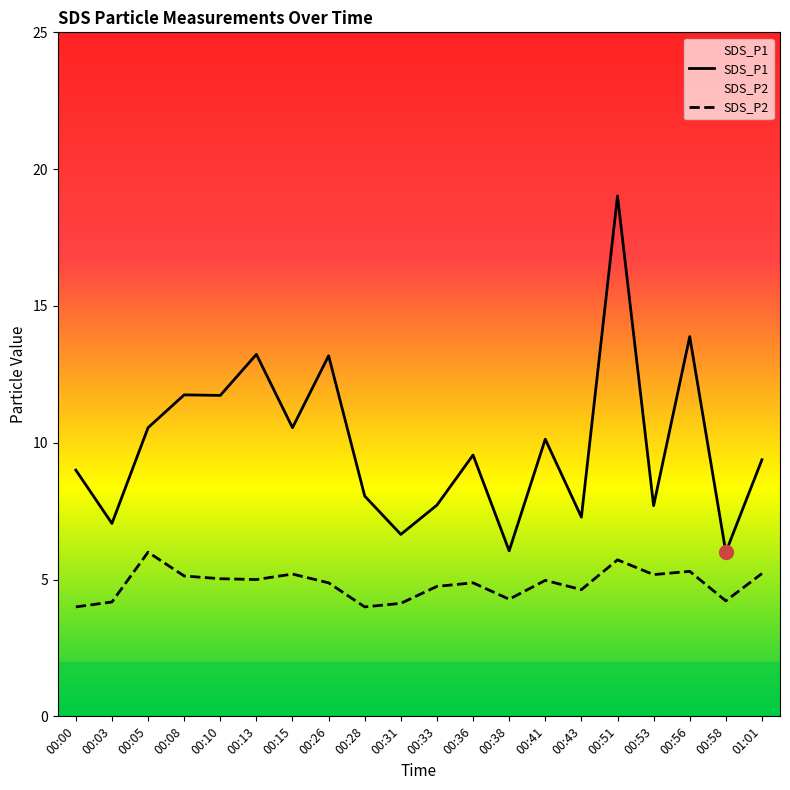

Is this an area chart (filled region under the line)?

No